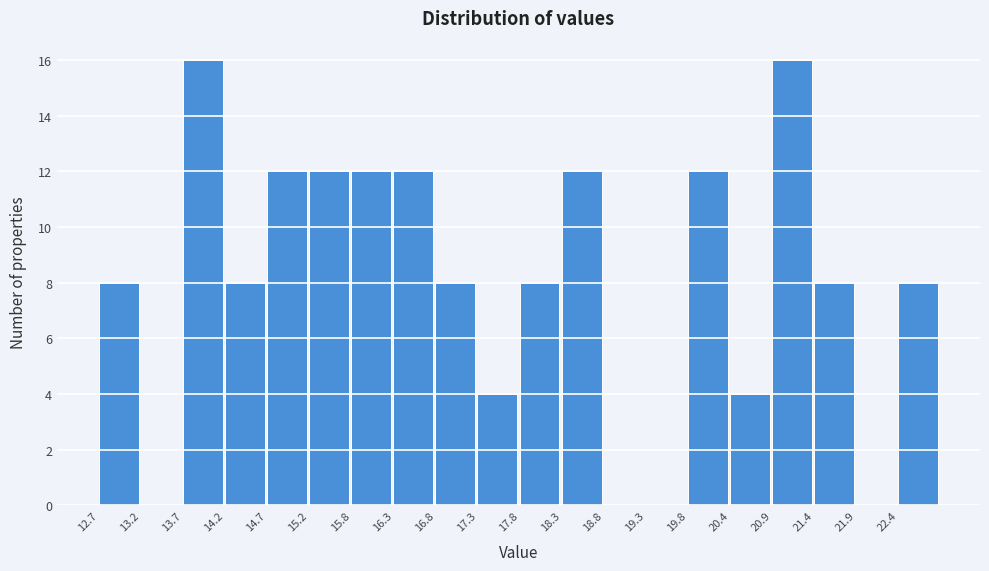

Reading left to right, transcribe this chart: for each bar, give the range it covers on the x-axis and its height. Neither the bar edges nor the heights are printed on the chart, so give them approximately, as read against the axes.

12.70 to 13.21: 8
13.21 to 13.72: 0
13.72 to 14.23: 16
14.23 to 14.74: 8
14.74 to 15.25: 12
15.25 to 15.76: 12
15.76 to 16.27: 12
16.27 to 16.78: 12
16.78 to 17.29: 8
17.29 to 17.80: 4
17.80 to 18.31: 8
18.31 to 18.82: 12
18.82 to 19.33: 0
19.33 to 19.84: 0
19.84 to 20.35: 12
20.35 to 20.86: 4
20.86 to 21.37: 16
21.37 to 21.88: 8
21.88 to 22.39: 0
22.39 to 22.90: 8